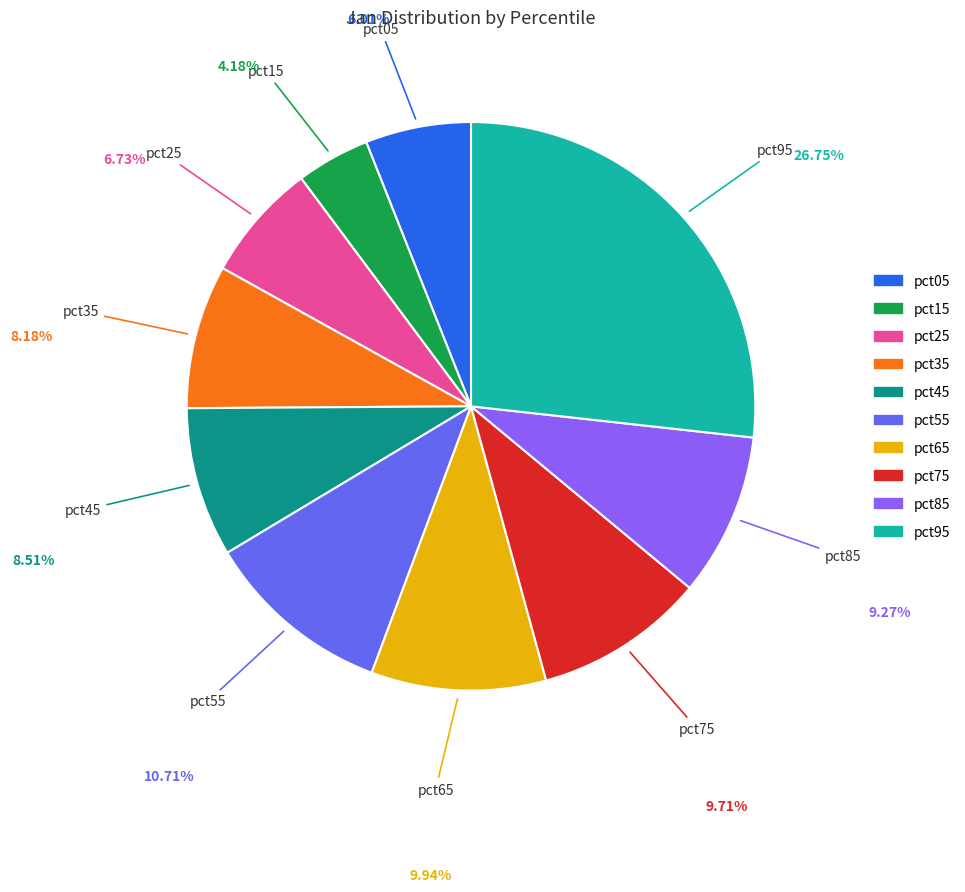

True or false: pct95 accounts for 34% of the total.

False